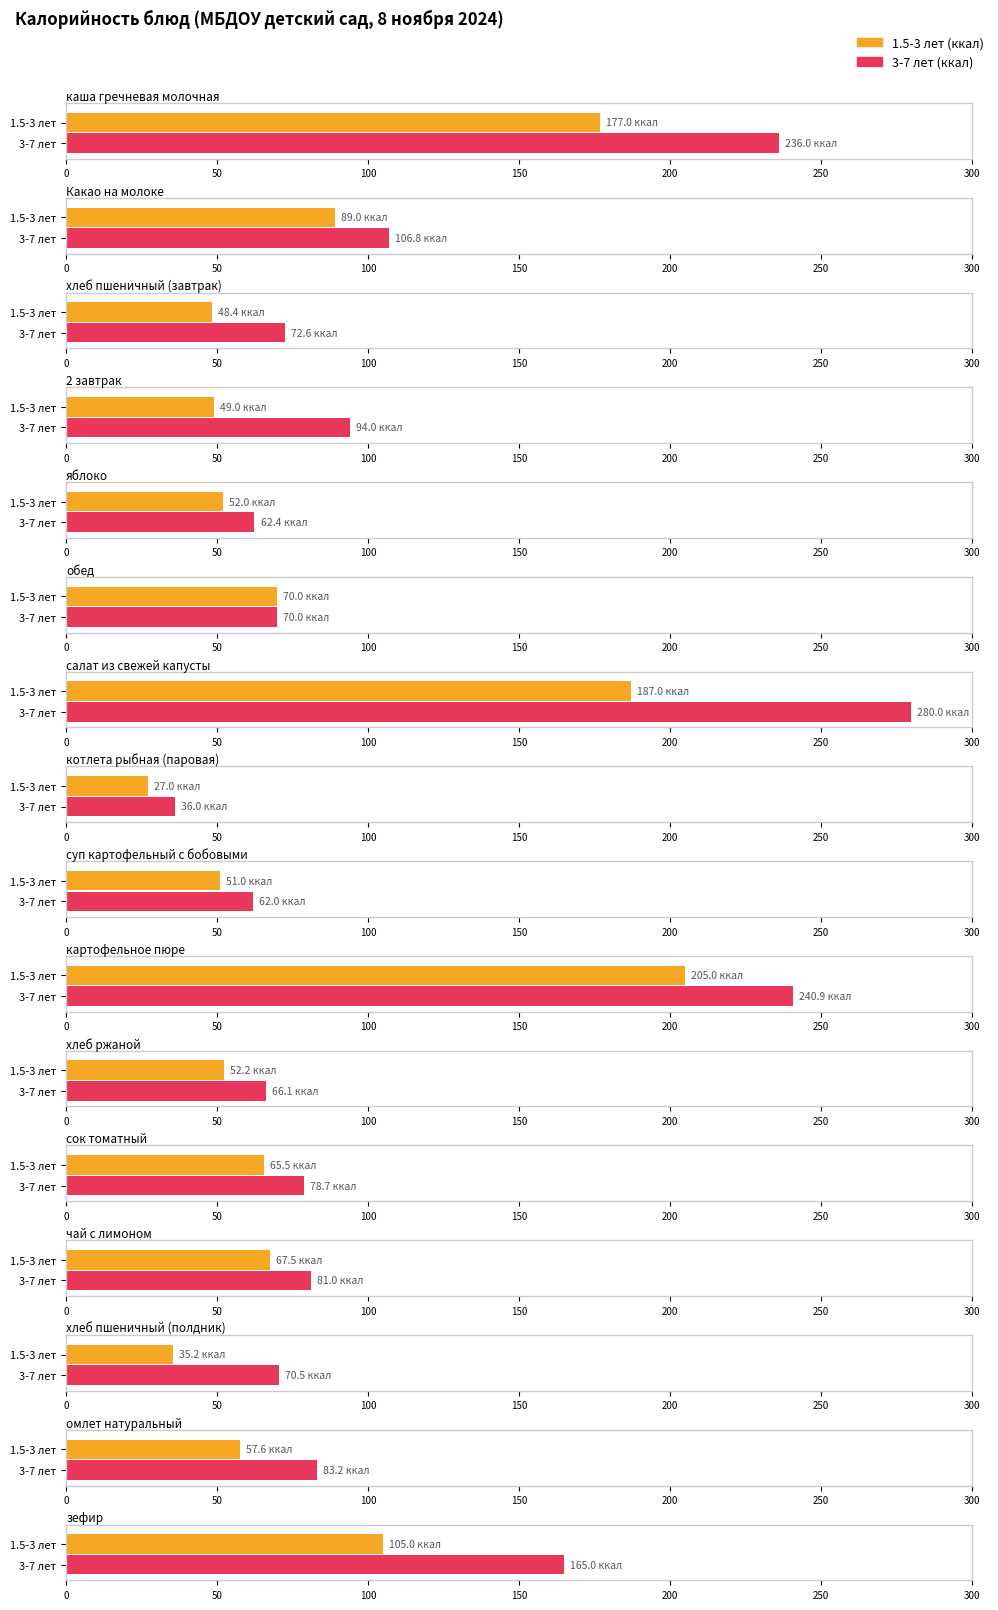

Which series has the widest spread of values?

3-7 лет (ккал)